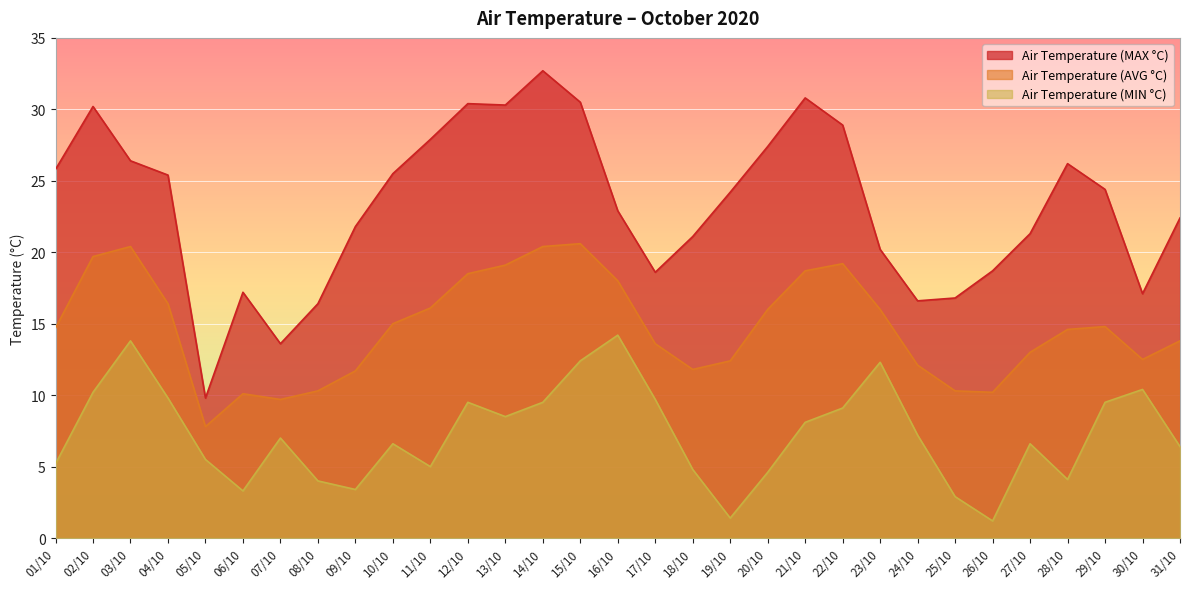

At which category is the sum across all series the highest?

15/10